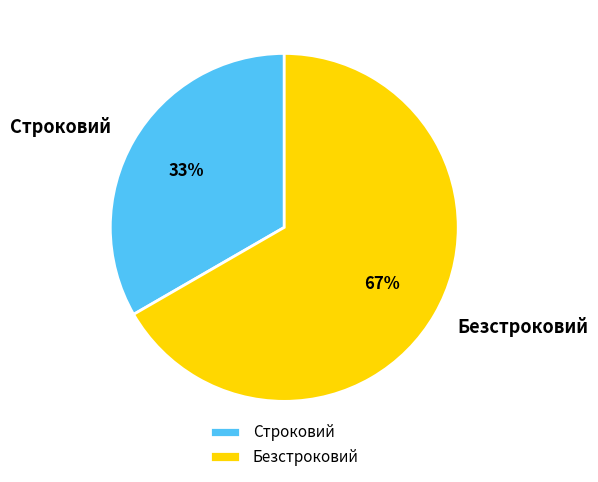

What percentage is the Строковий slice, to the nearest percent?

33%